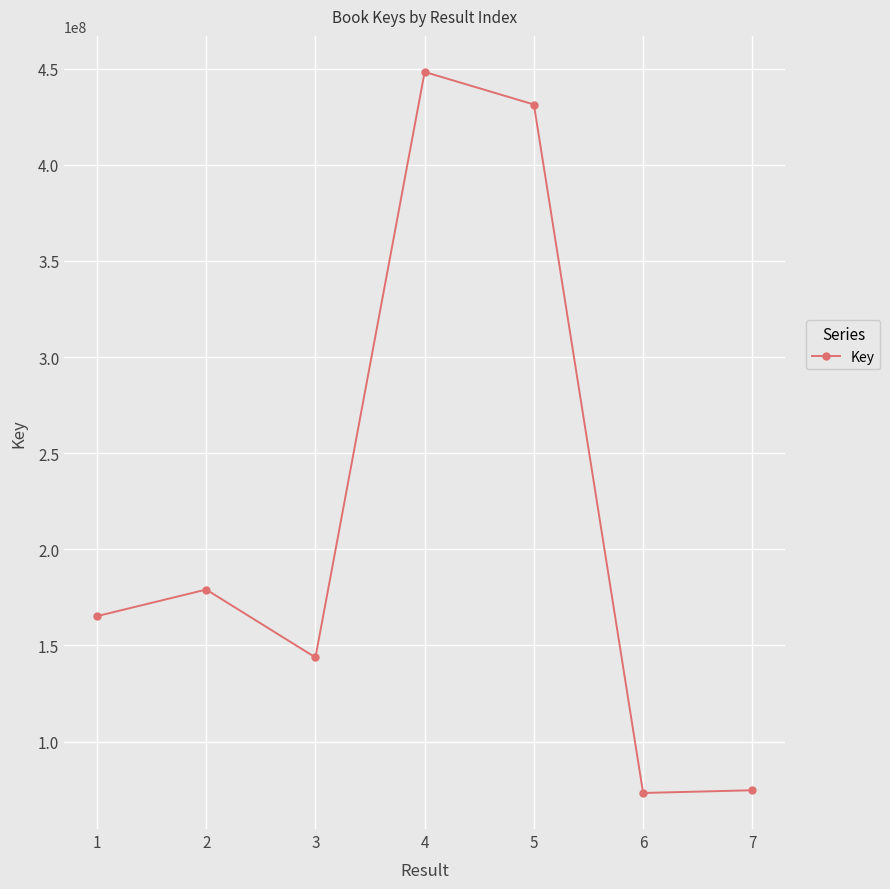

The value at 6 is 128492016. True or false?

False